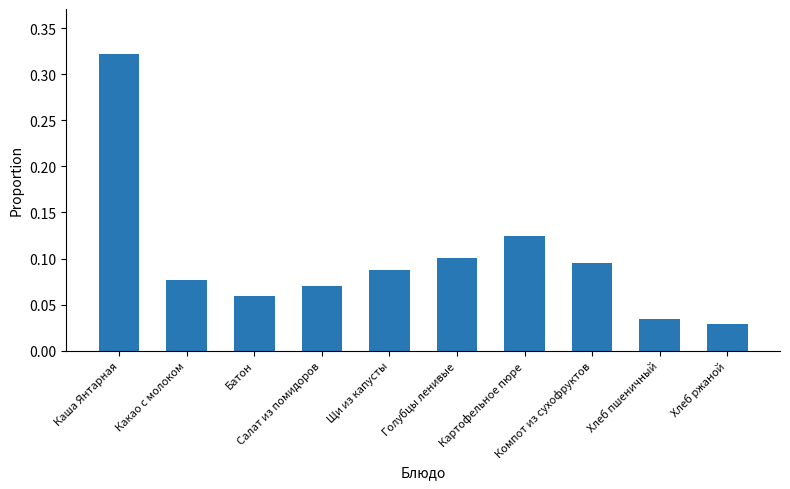

What is the sum of all values?

1.0